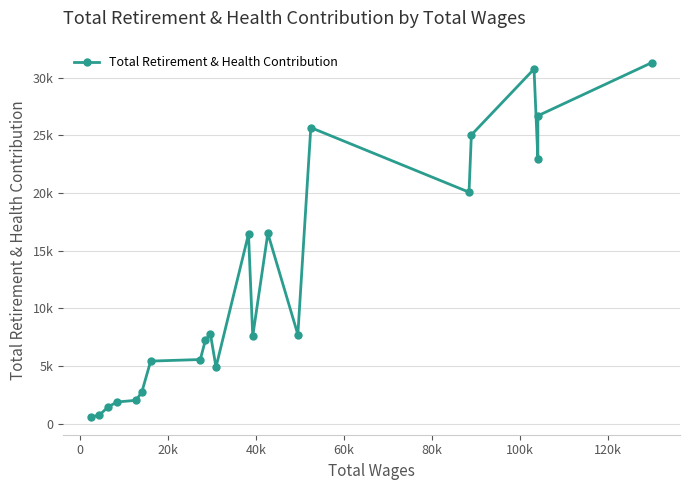

How many points are lower than both their immediate neighbors (excluding endpoints)?

5